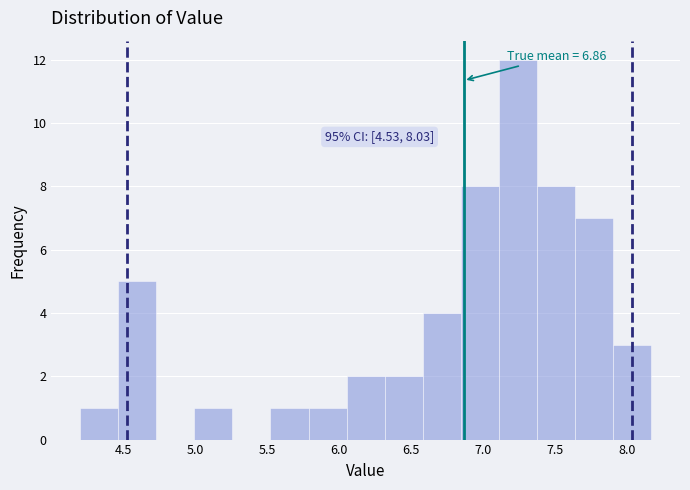

Which range on the x-axis has the tallest bar?

7.10 to 7.40